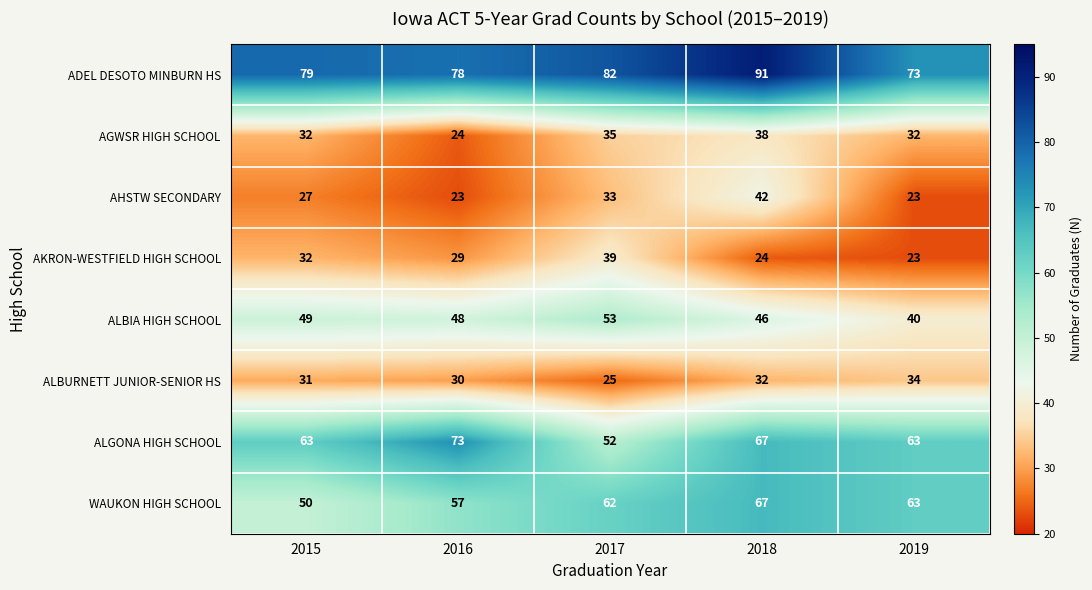

Which series has the largest range (max minus min)?

ALGONA HIGH SCHOOL